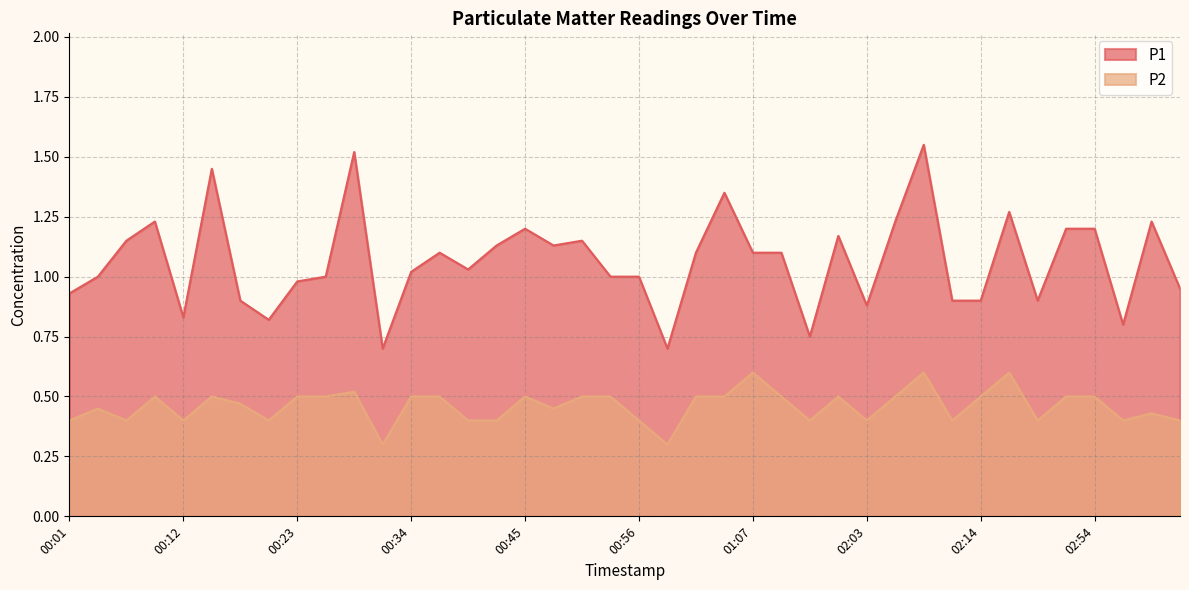

At which category is the sum across all series the highest?

02:09